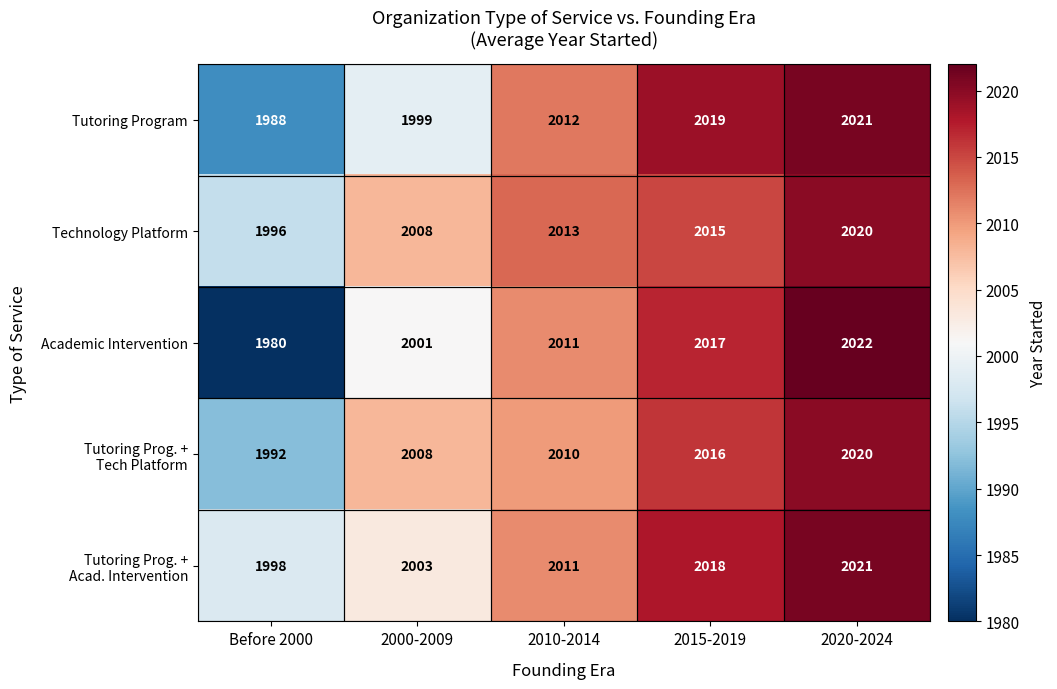

How many data points does each series have?

5